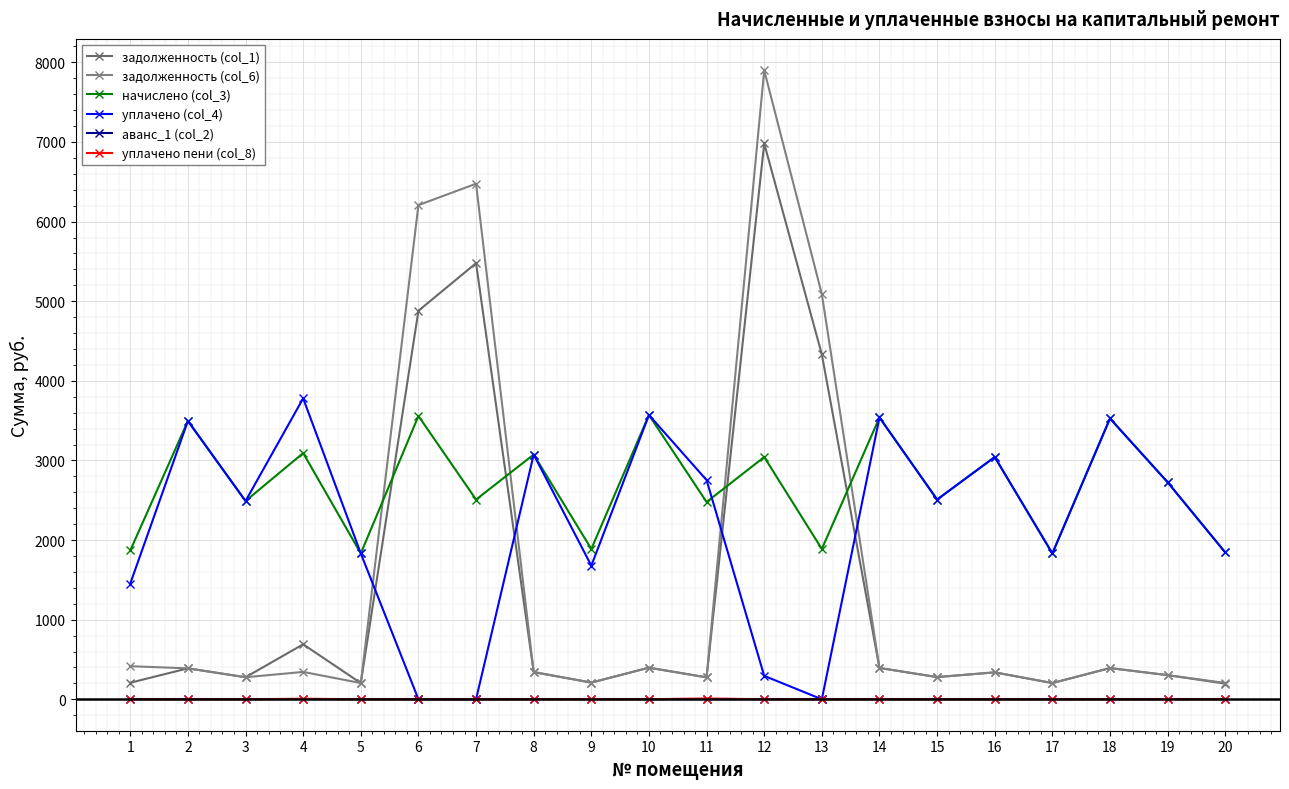

In начислено (col_3), how many points are lower than both neighbors (excluding endpoints)?

8